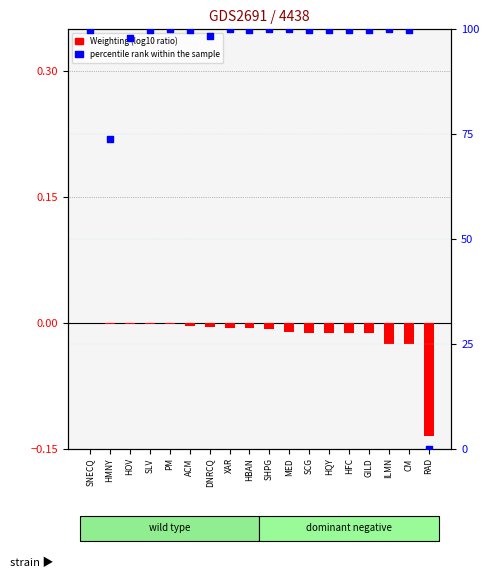

Is the value of percentile rank within the sample at CM greater than the value of Weighting (log10 ratio) at HMNY?

Yes